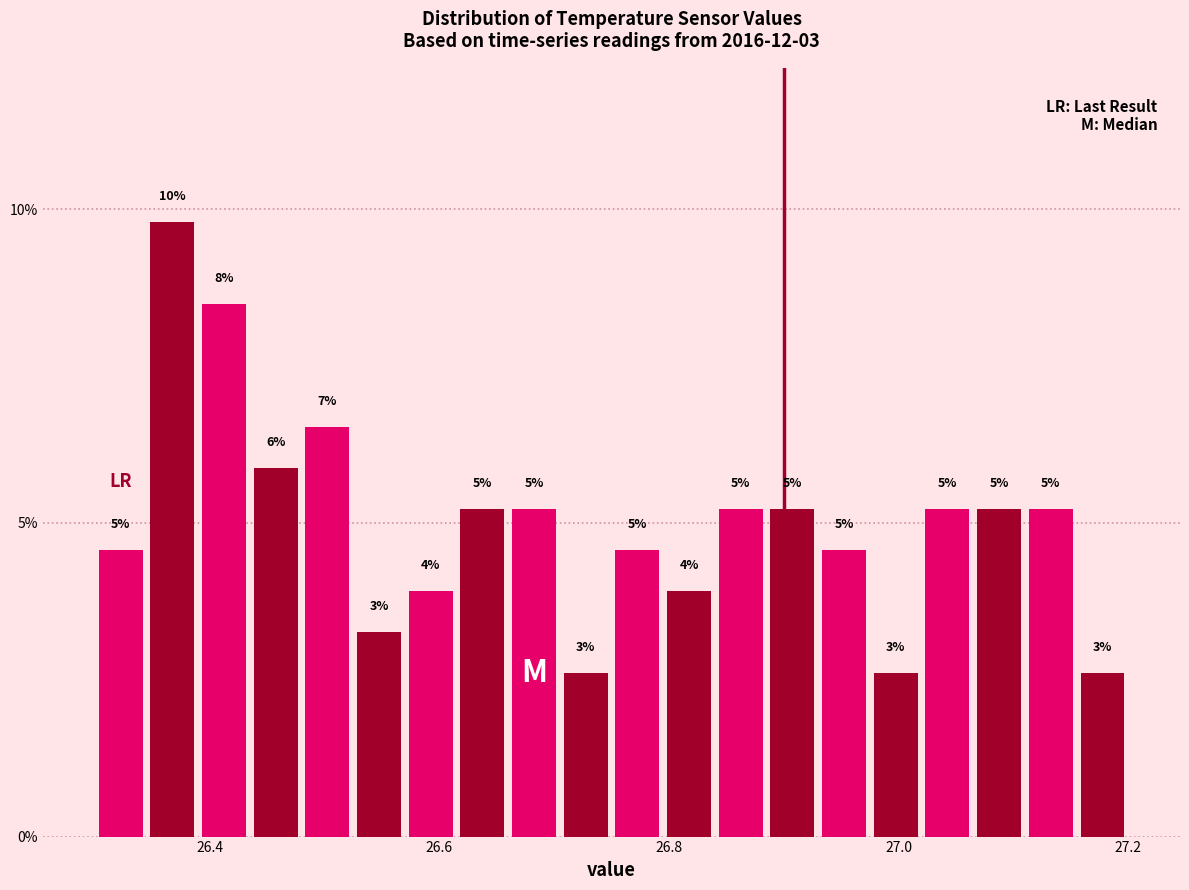

Read against the x-axis, roughly where is the centre of the tallest bar?

26.36